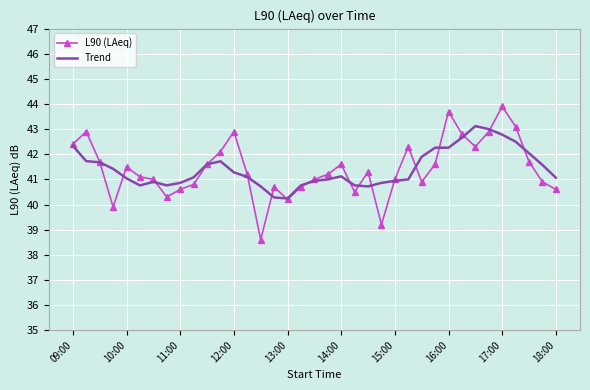

Rank the series by their maximum value, from lowest to highest.

Trend, L90 (LAeq)